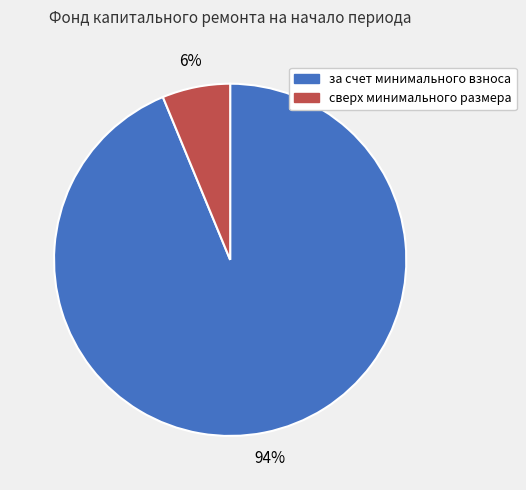

Is there any slice that represents more than half of the pie?

Yes